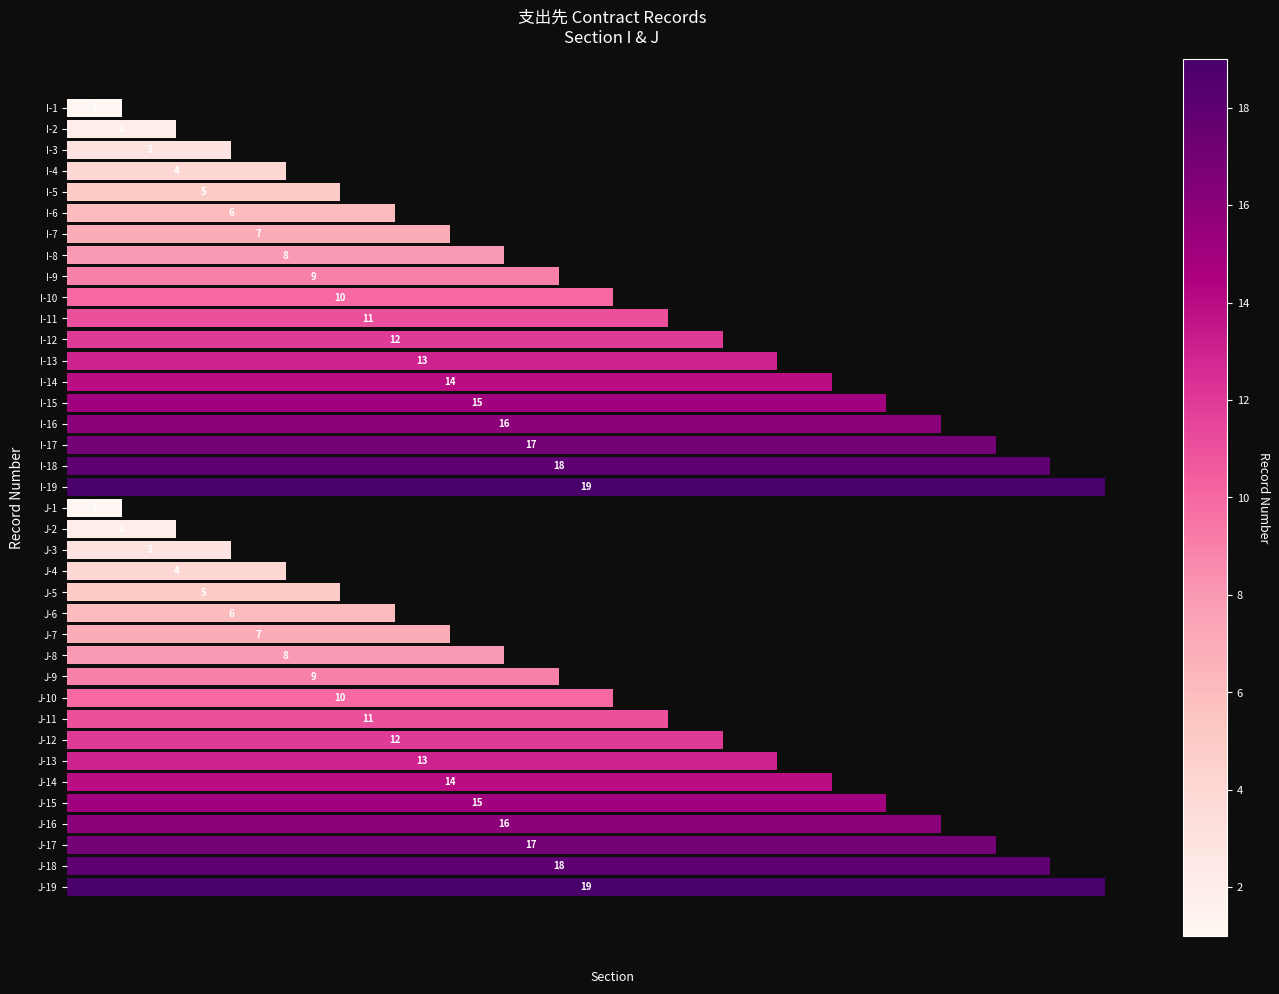

Reading bottom to top, what are all the values shown in this chart?

J-19=19	J-18=18	J-17=17	J-16=16	J-15=15	J-14=14	J-13=13	J-12=12	J-11=11	J-10=10	J-9=9	J-8=8	J-7=7	J-6=6	J-5=5	J-4=4	J-3=3	J-2=2	J-1=1	I-19=19	I-18=18	I-17=17	I-16=16	I-15=15	I-14=14	I-13=13	I-12=12	I-11=11	I-10=10	I-9=9	I-8=8	I-7=7	I-6=6	I-5=5	I-4=4	I-3=3	I-2=2	I-1=1